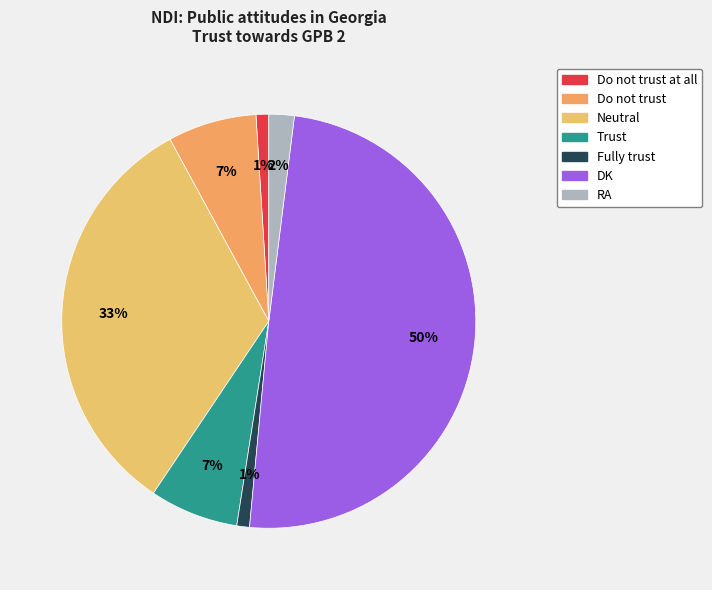

Does any single category account for the majority?

No